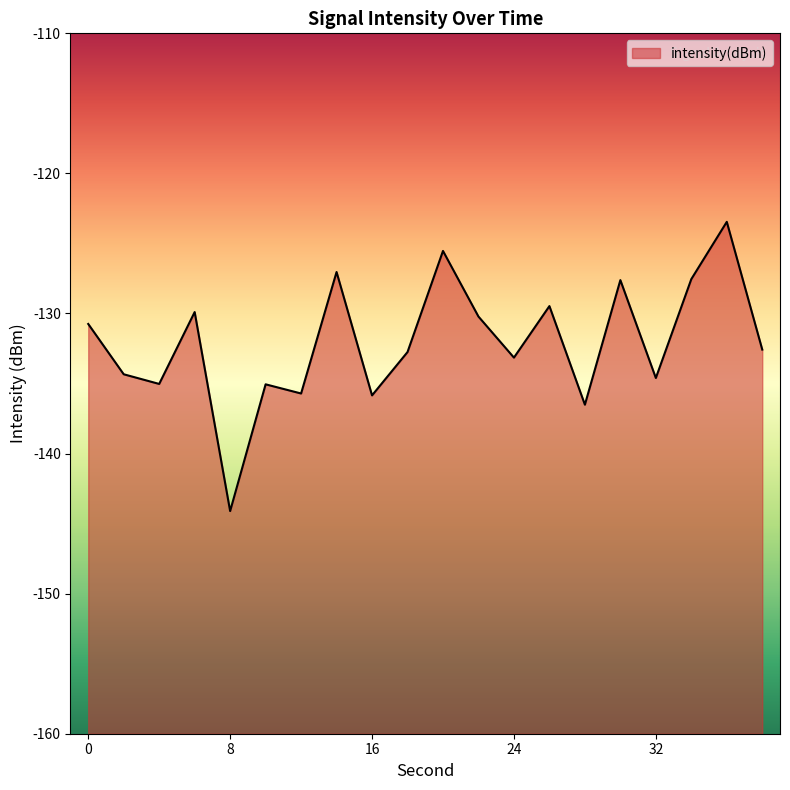

True or false: the data shows -135.1 at 10.

True